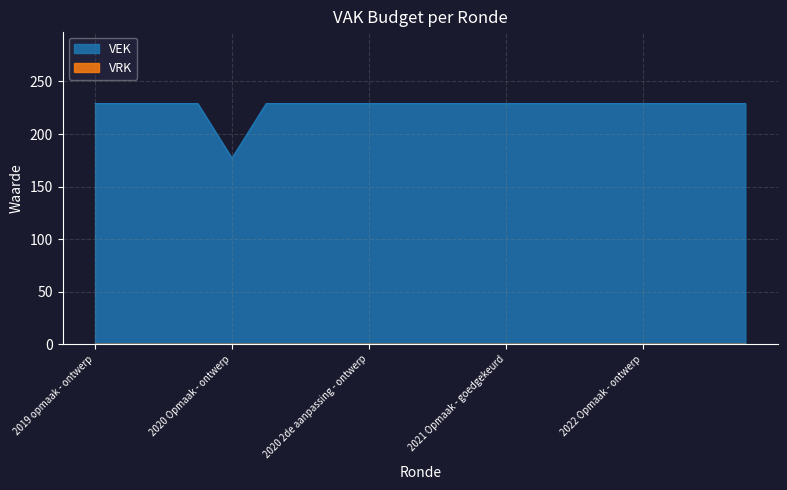

How many lines are shown in the chart?

2